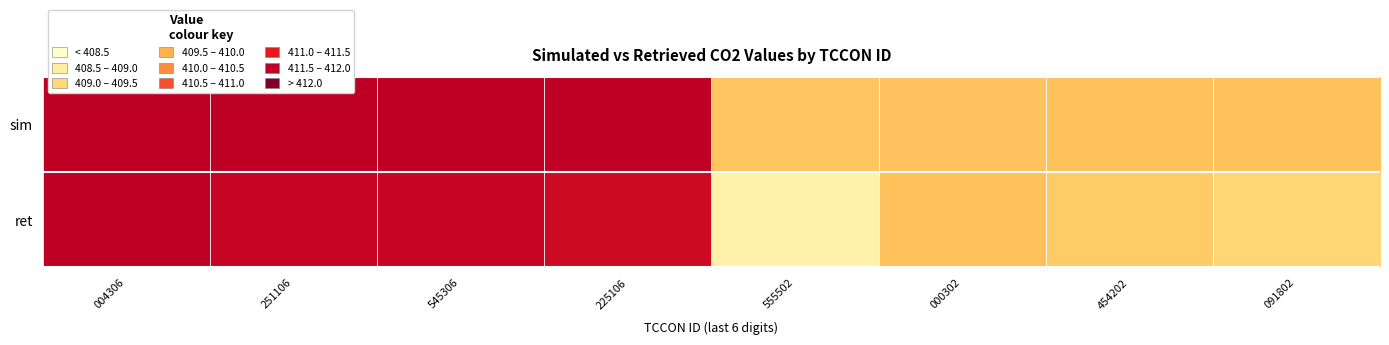

Which category has the highest value across all series?

004306